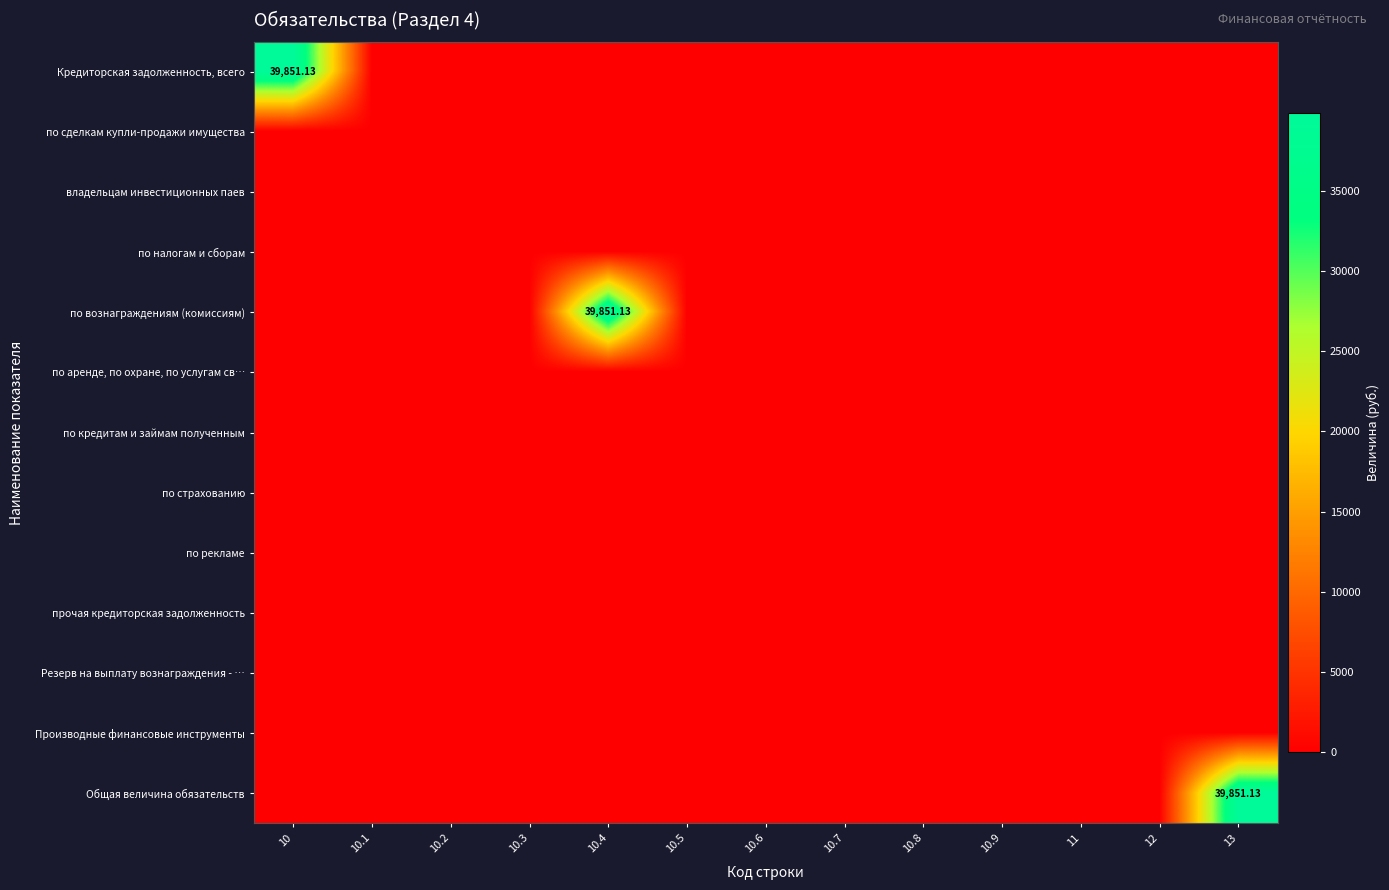

At which category is the sum across all series the highest?

10